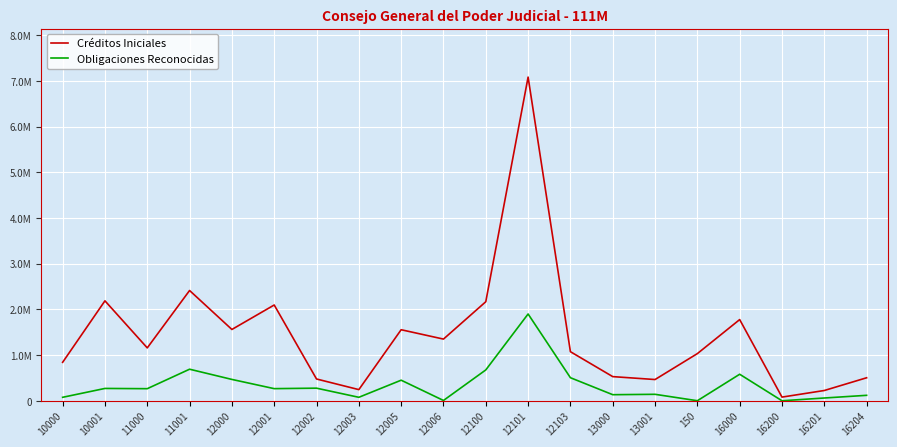

What position from the left is 12003?

8